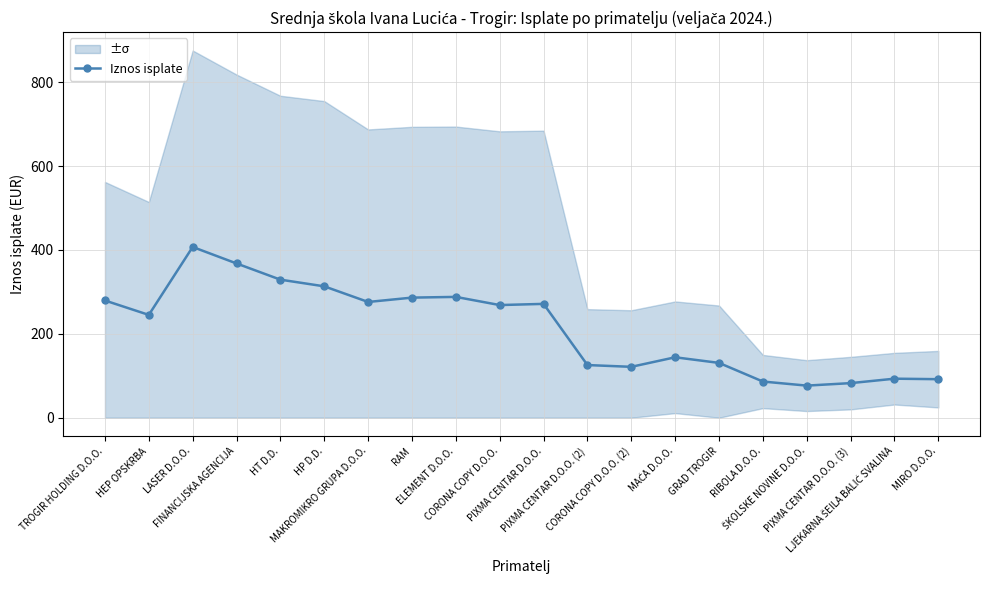

Count the number of data series in this chart.

1